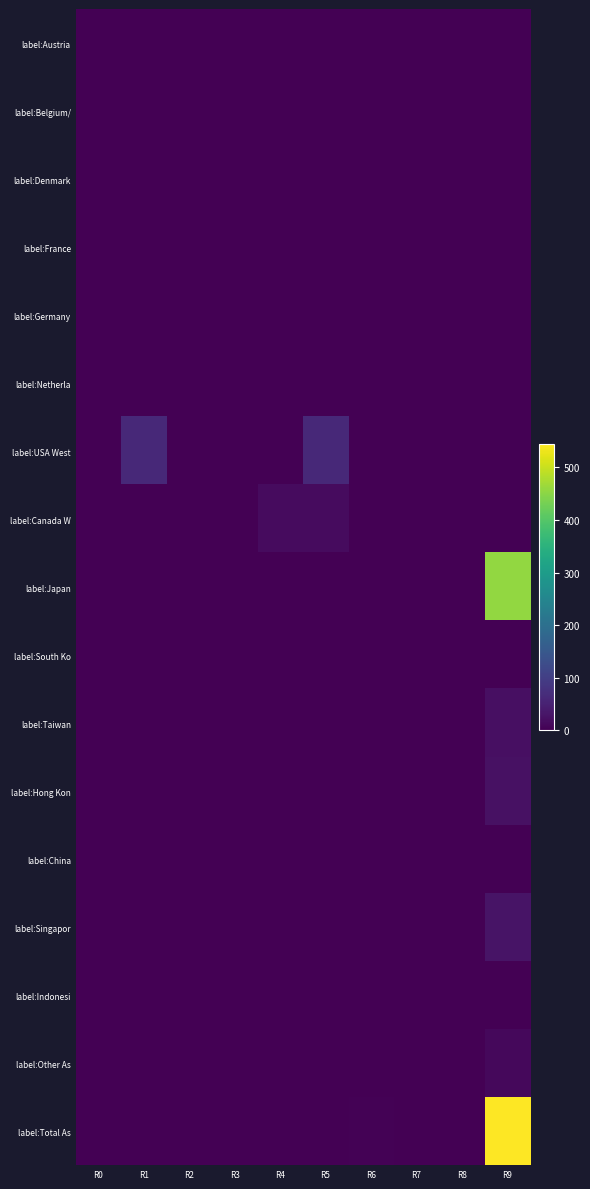

What is the total value across all series at R5?

79.9